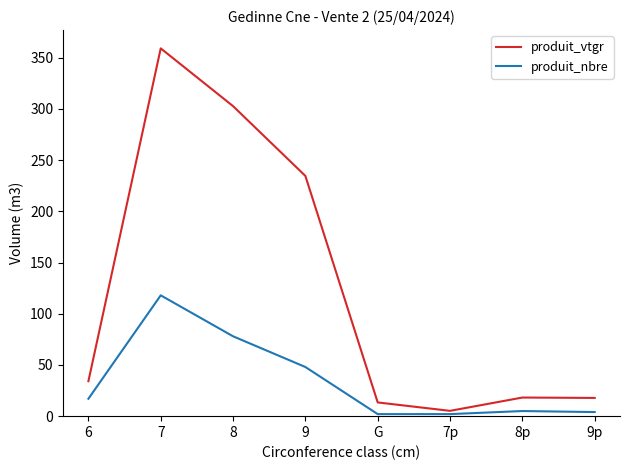

At which category does produit_vtgr reach its first local peak?

7